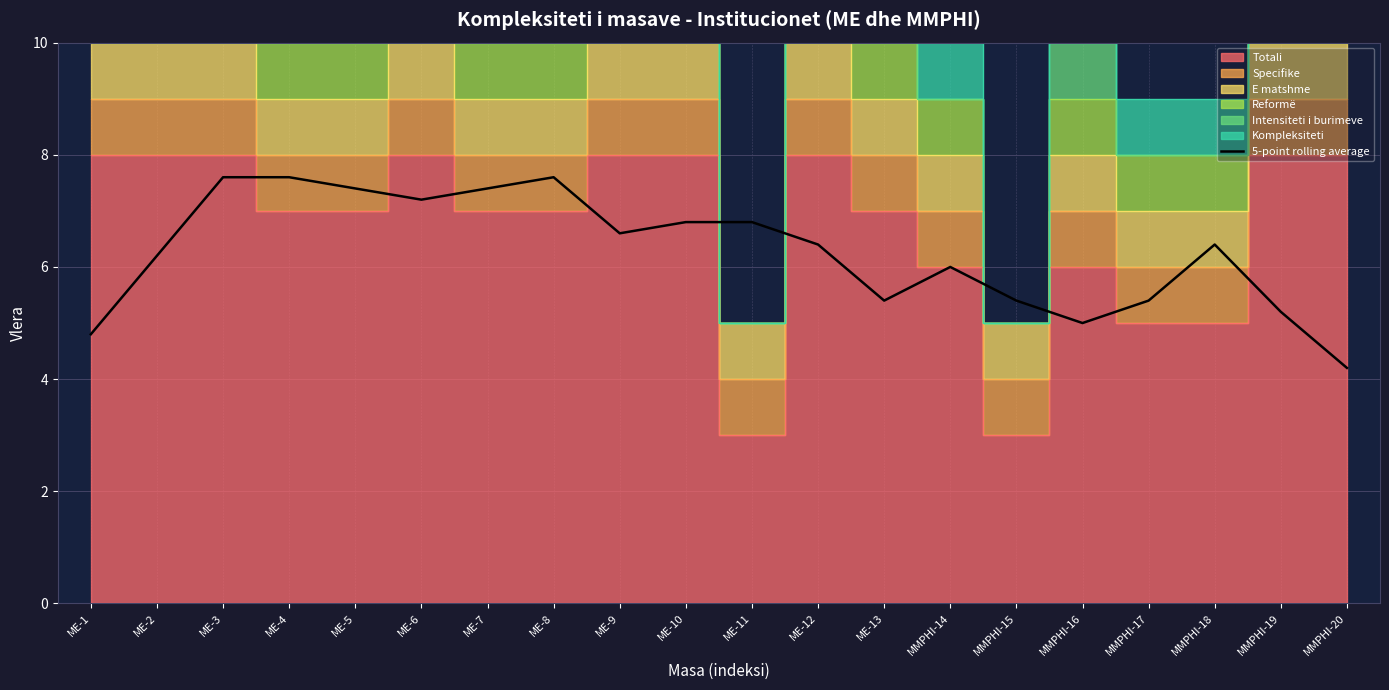

True or false: the data shows 6.2 at ME-2.

True